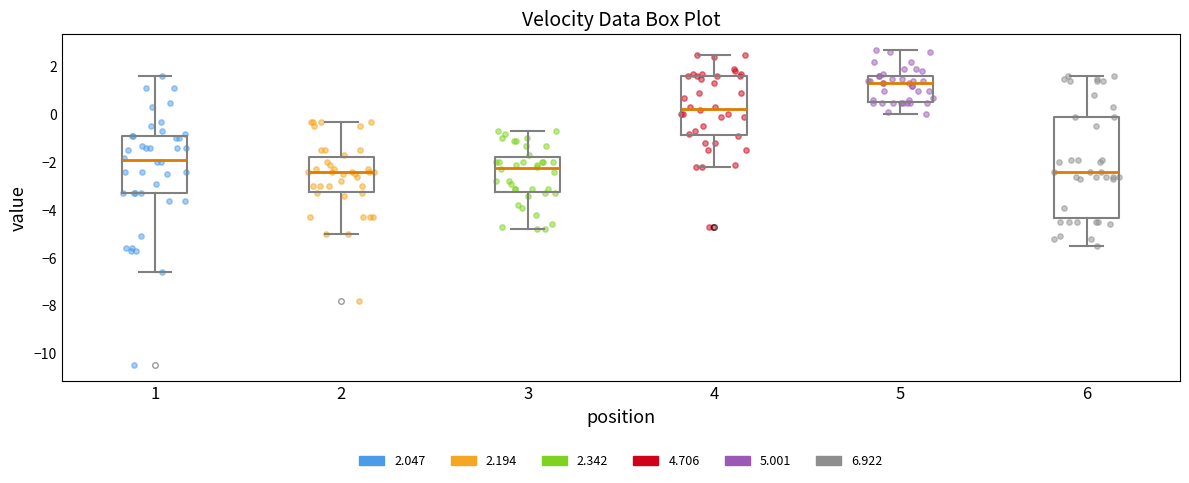

Which box is the tallest, from its lower edge to its upper edge?

6